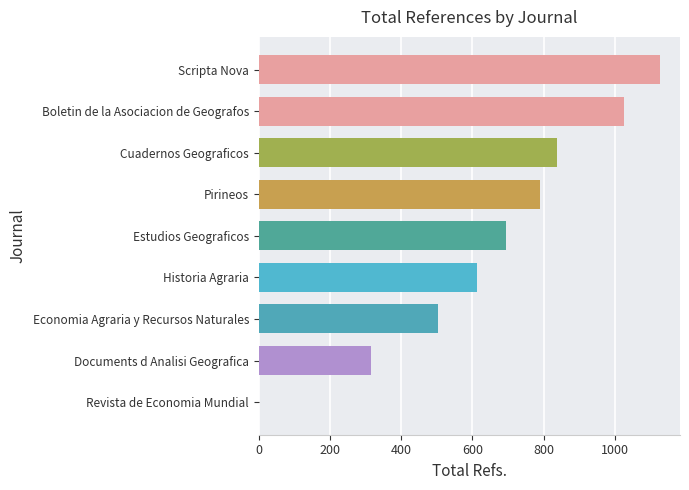

Read the value at Scripta Nova, to the nearest 50.

1150